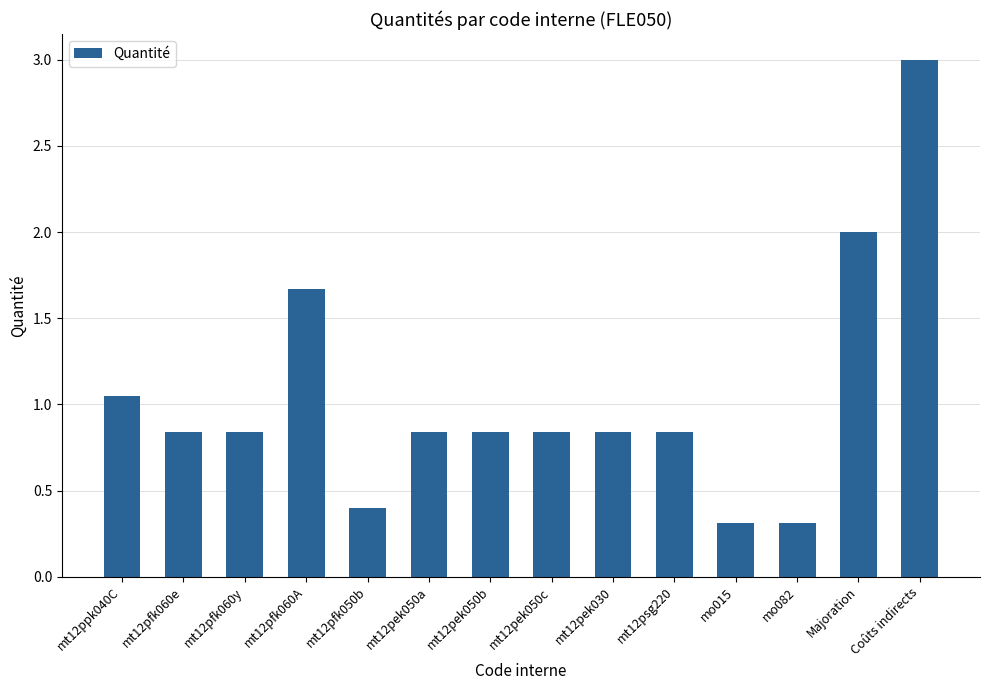

What is the smallest value displayed?

0.3